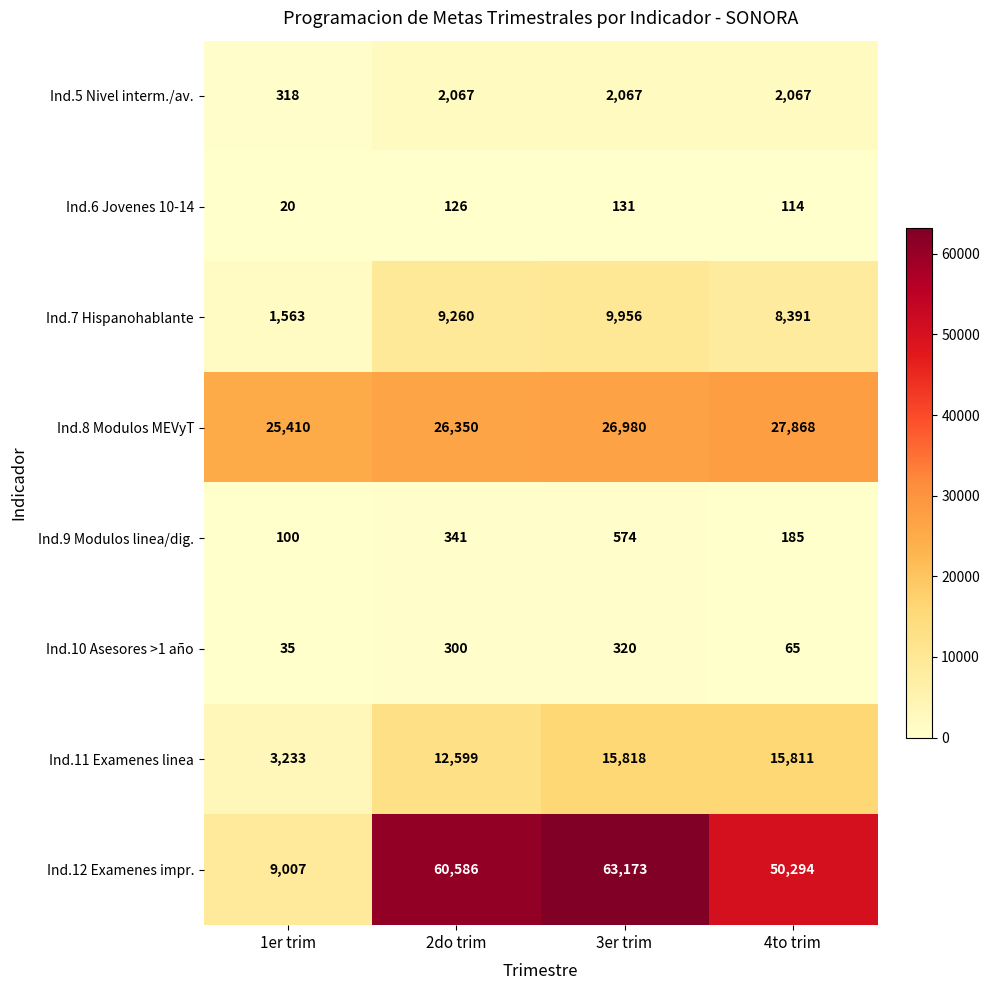

The Ind.5 Nivel interm./av. series shows 87 at 1er trim. True or false?

False